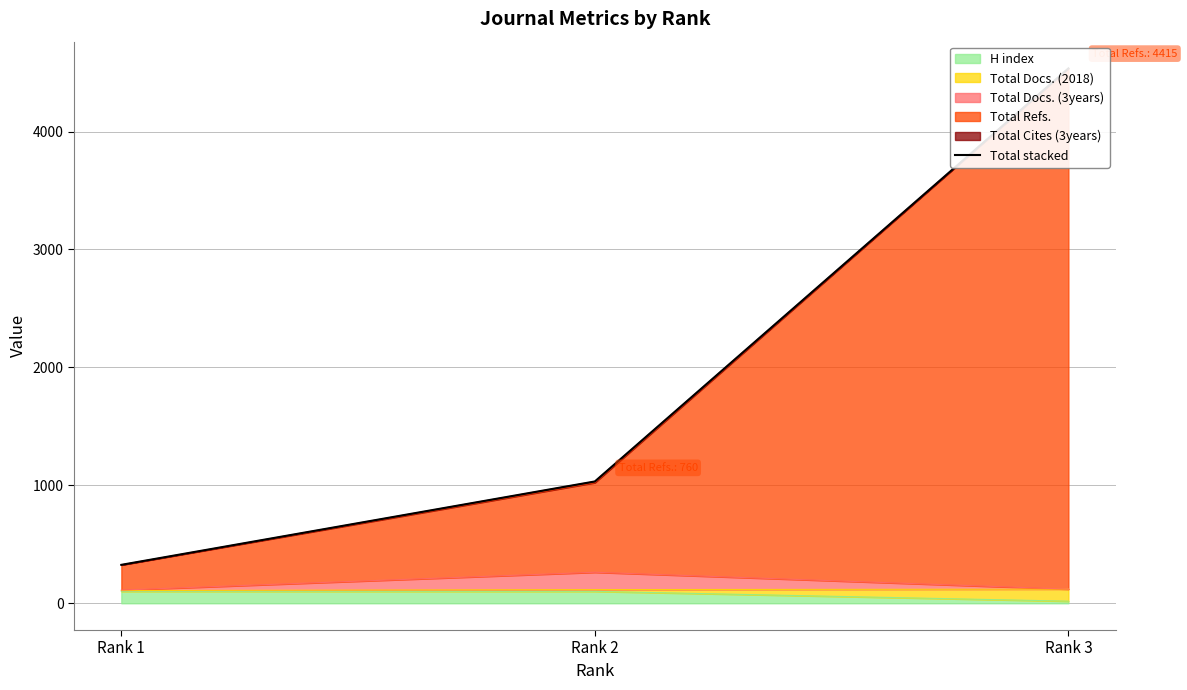

What is the greatest value displayed?

4535